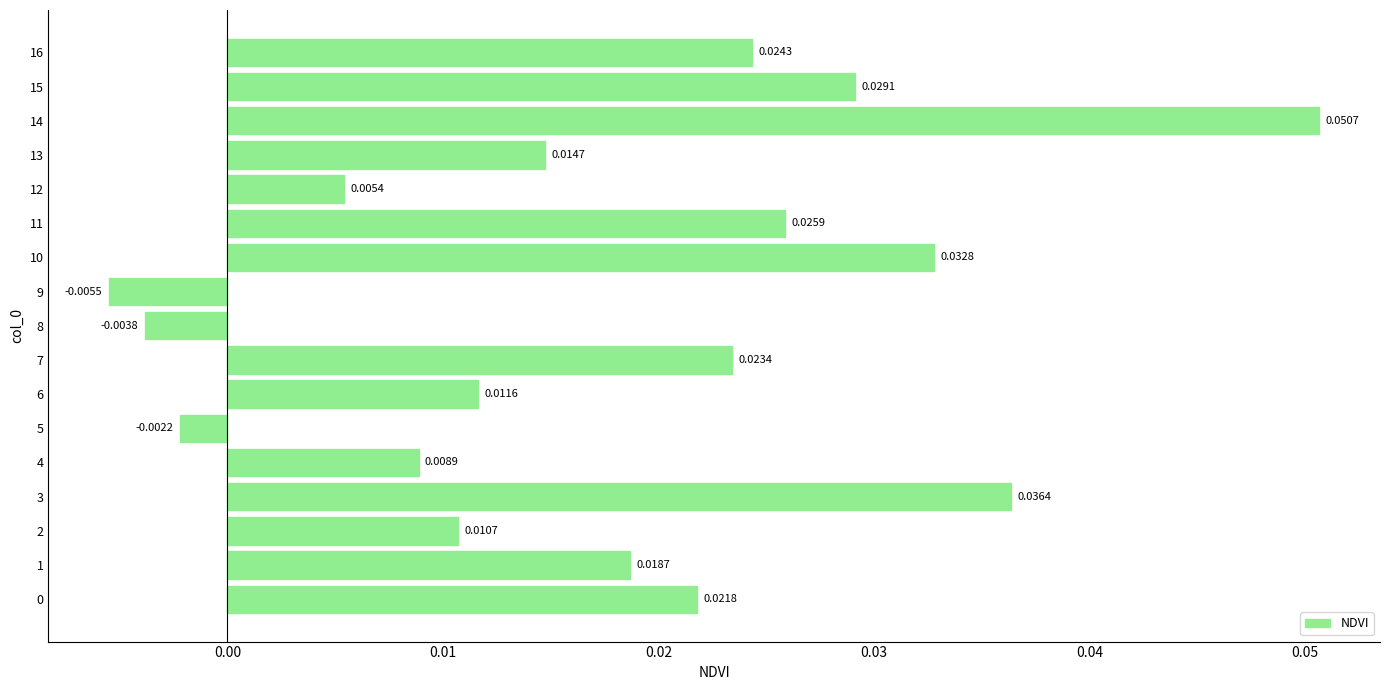

What is the sum of all values?

0.3